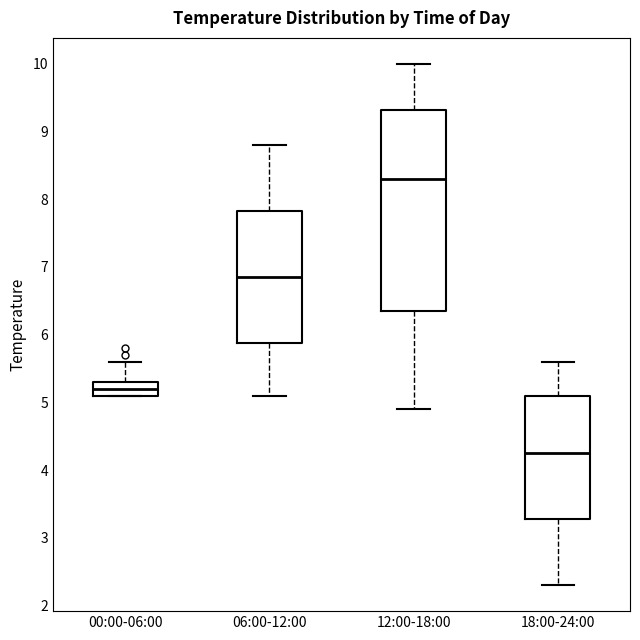

Which box's median line is the lowest?

18:00-24:00